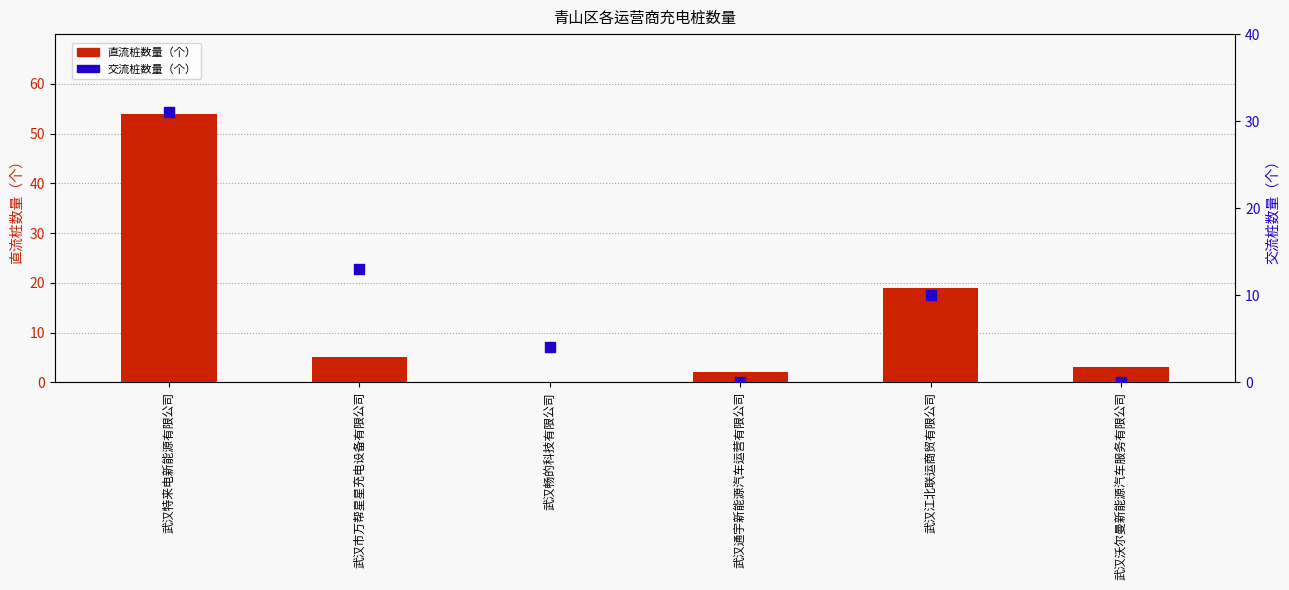

Which series contains the lowest Y value?

直流桩数量（个）